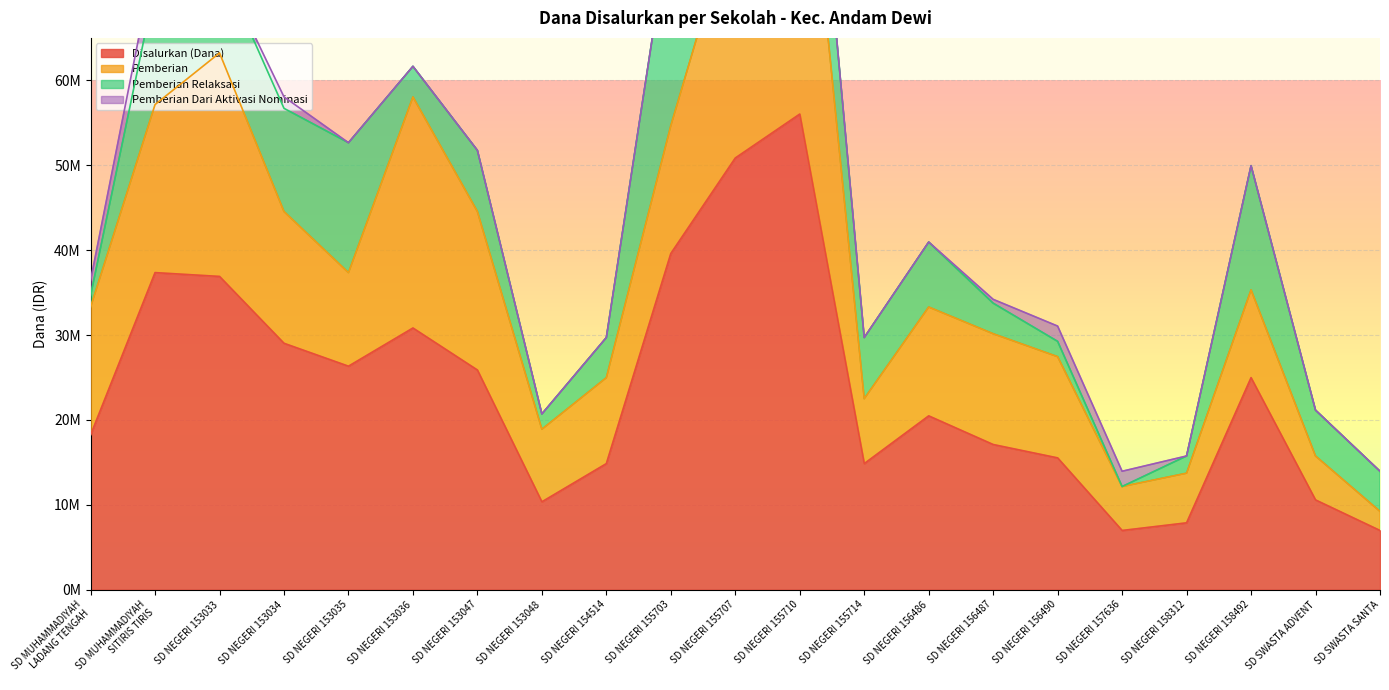

At which label does Pemberian reach its peak?

SD NEGERI 155710